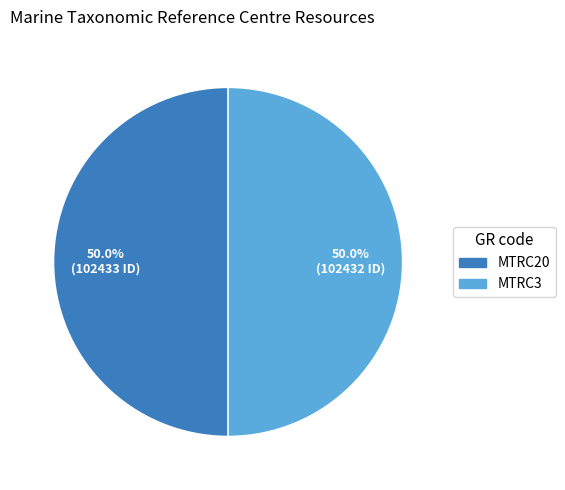

Approximately how many times larger is the value at MTRC3 compared to MTRC20?

1.0